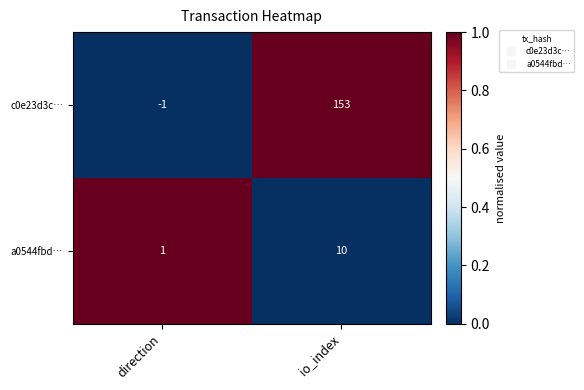

True or false: c0e23d3c… has a value of 0 at direction.

False